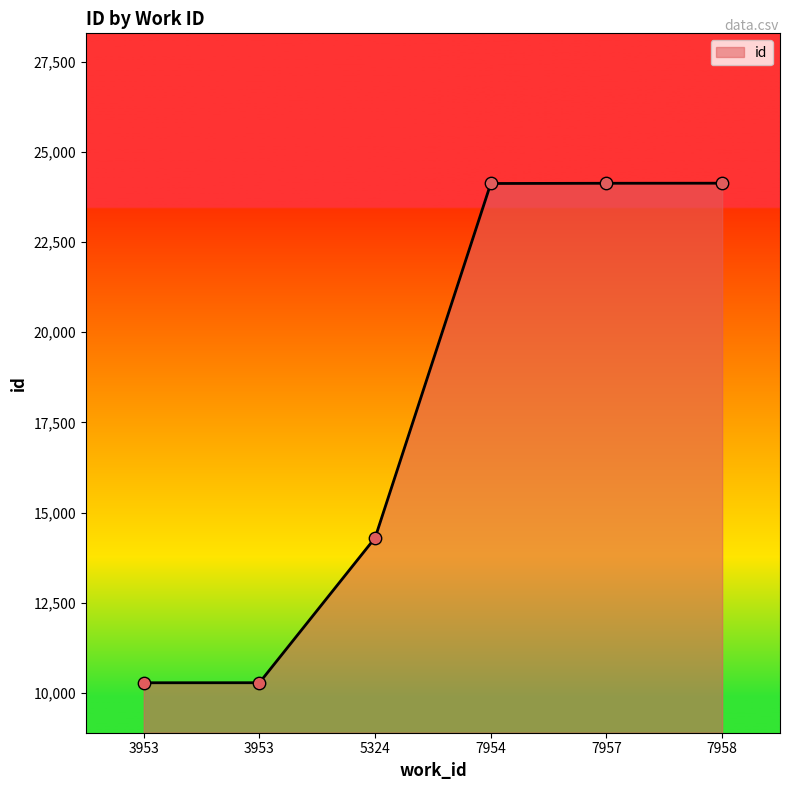

How many distinct data groups are displayed?

1